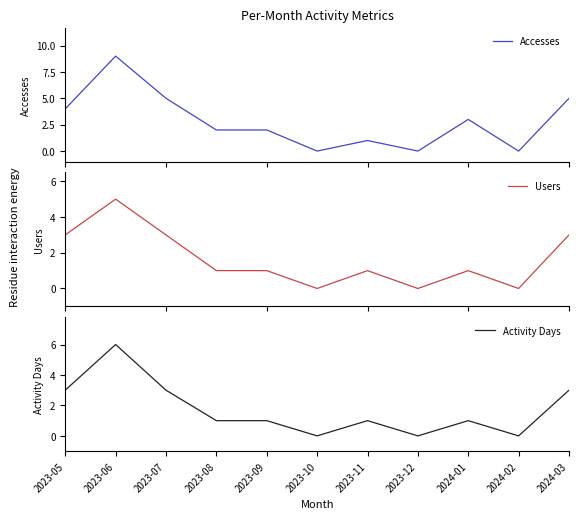

What is the difference between the second highest and minimum values in the Users series?

3